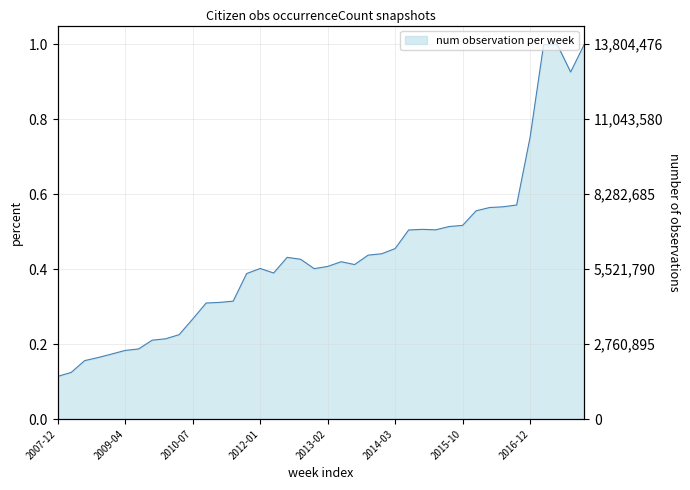

Between 2008-10-10 and 2012-10-31, which is larger?

2012-10-31